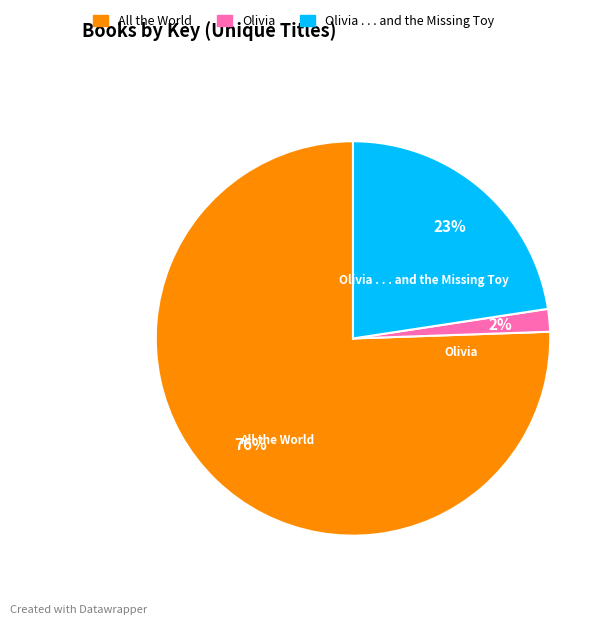

Combined, do All the World and Olivia . . . and the Missing Toy account for over 50%?

Yes